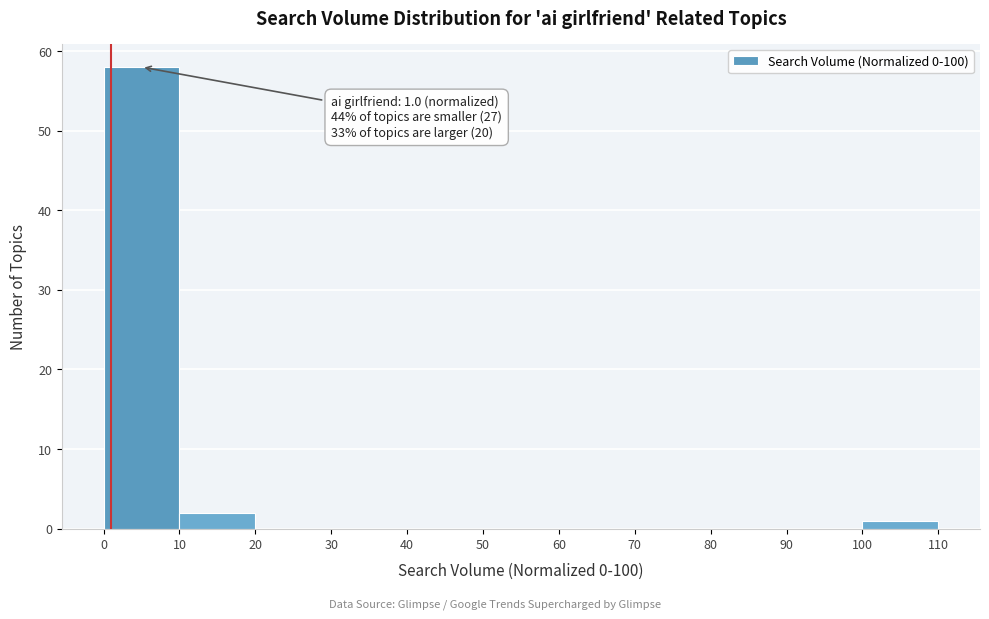

Over which range of the x-axis is the bar tallest?

0 to 10